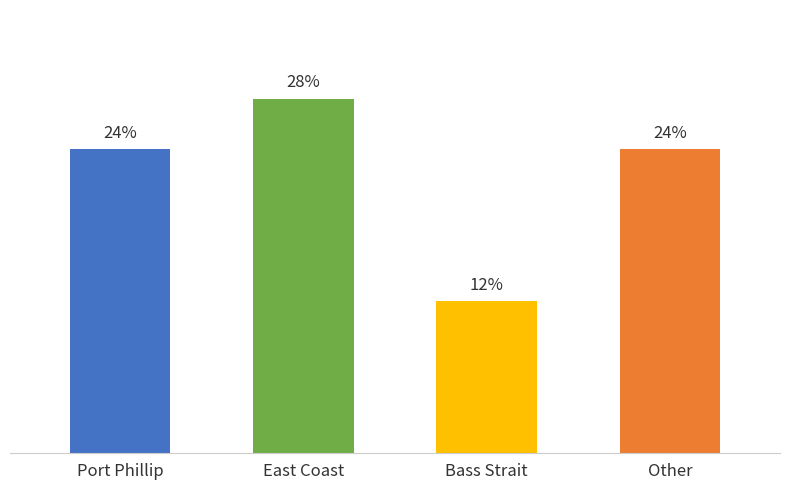

Rank the categories by value from highest to lowest.

East Coast, Port Phillip, Other, Bass Strait